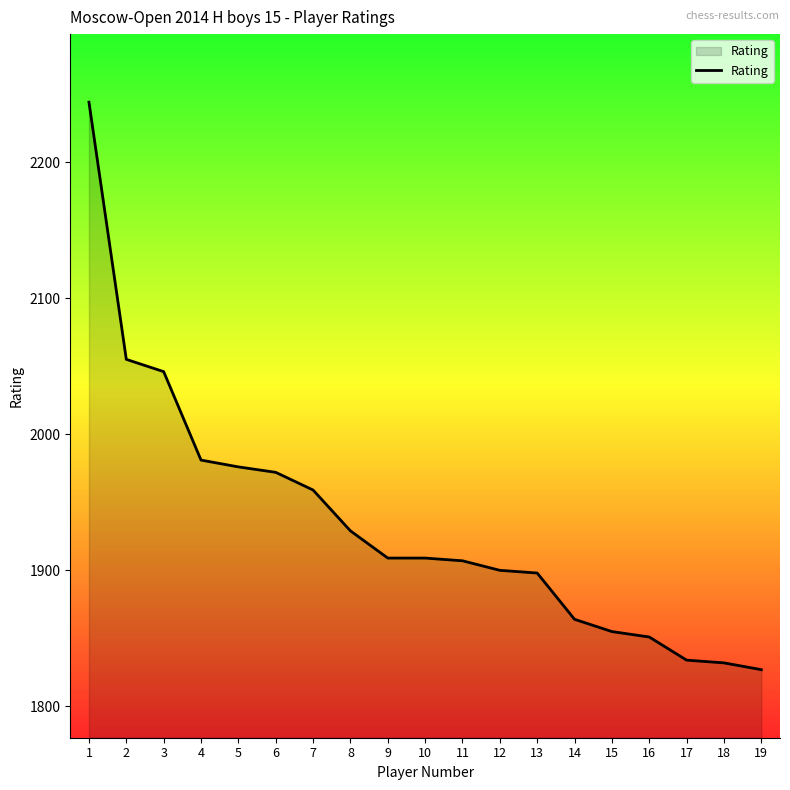

What is the change in value from 4 to 13?

-83